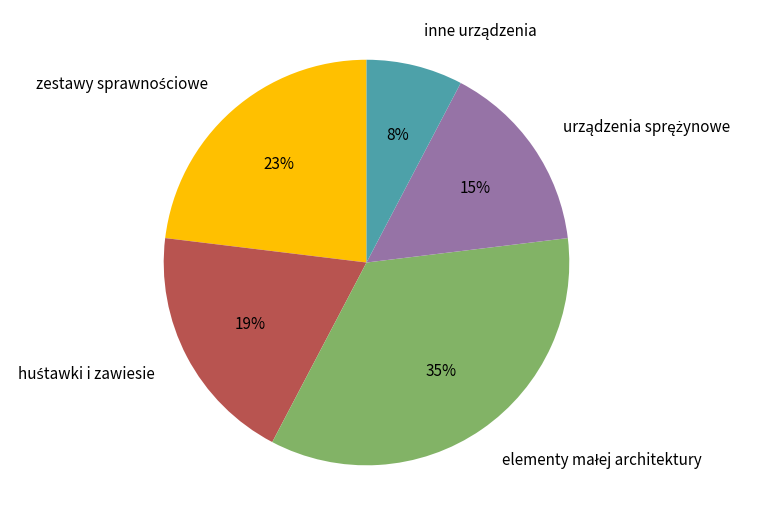

How many segments does this pie chart have?

5